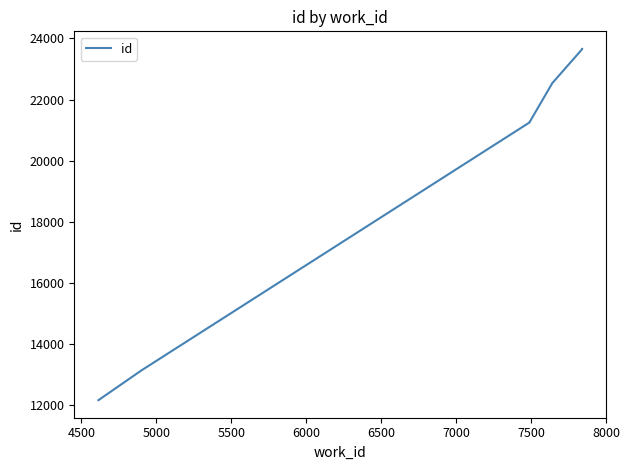

What is the greatest value displayed?

23656